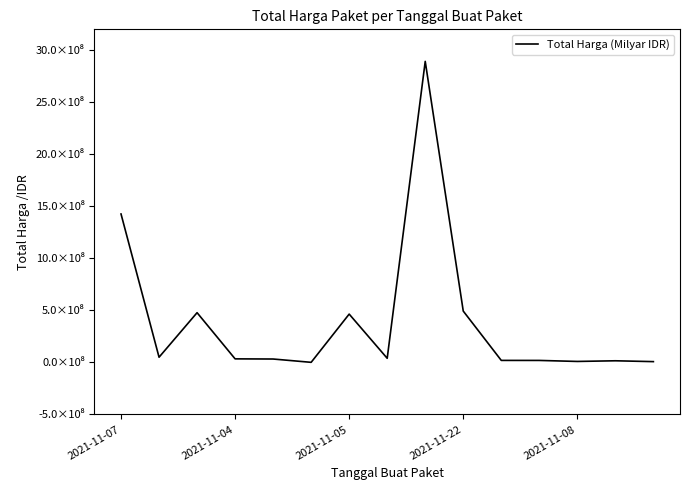

At which label is the value closest to 1446349937?

2021-11-07